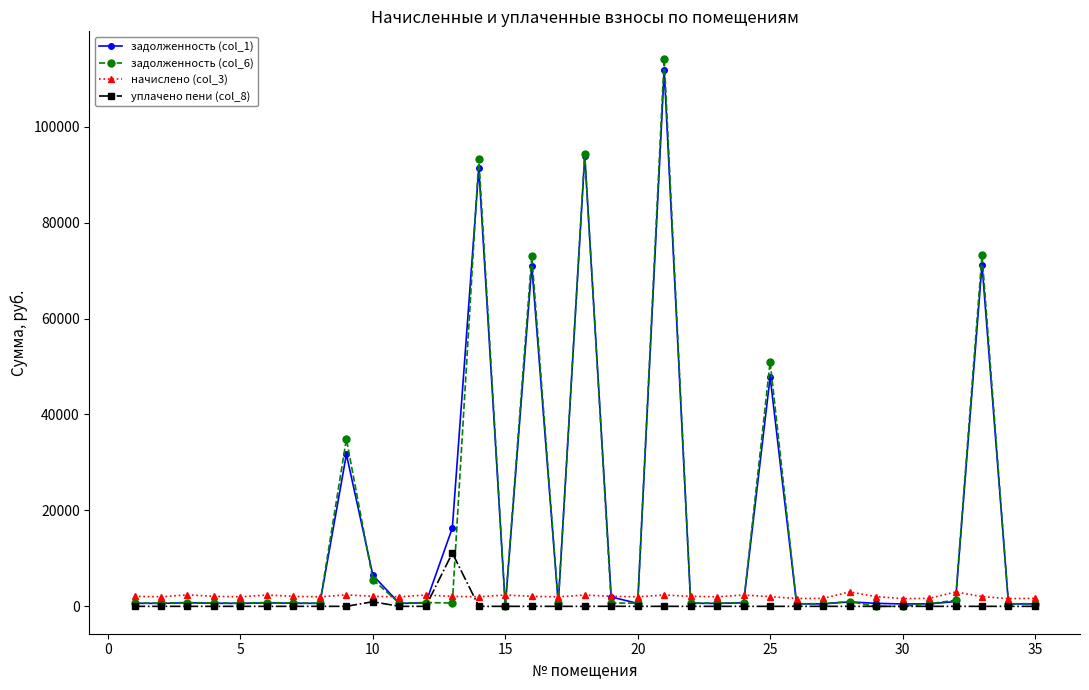

True or false: уплачено пени (col_8) has more than 2 points higher than both neighbors.

True